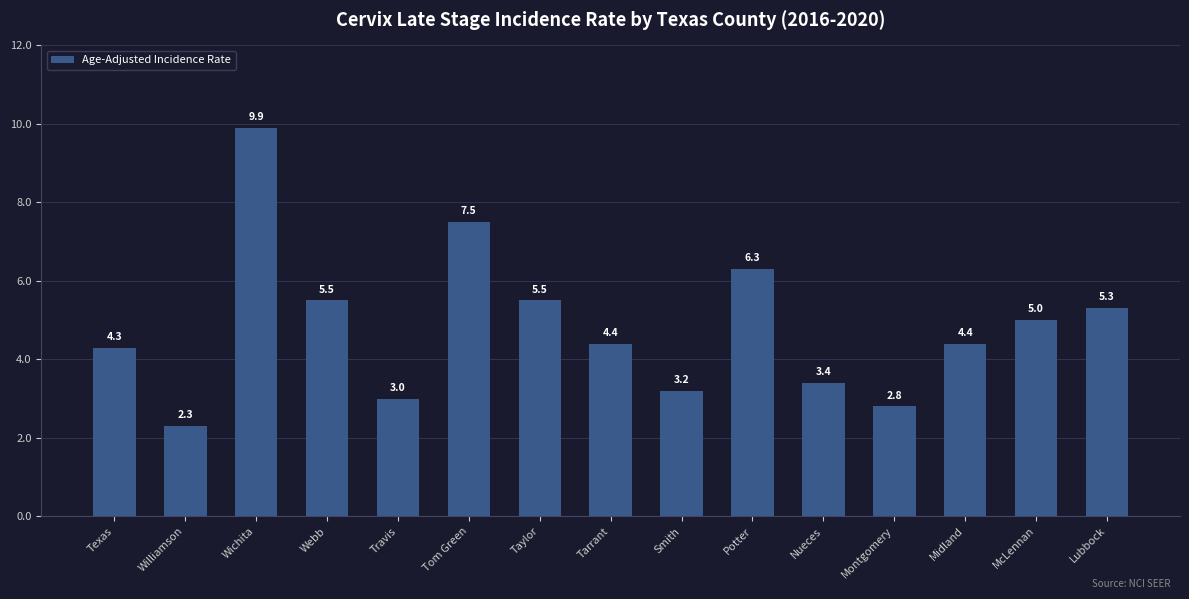

What is the difference between the maximum and second lowest values?

7.1